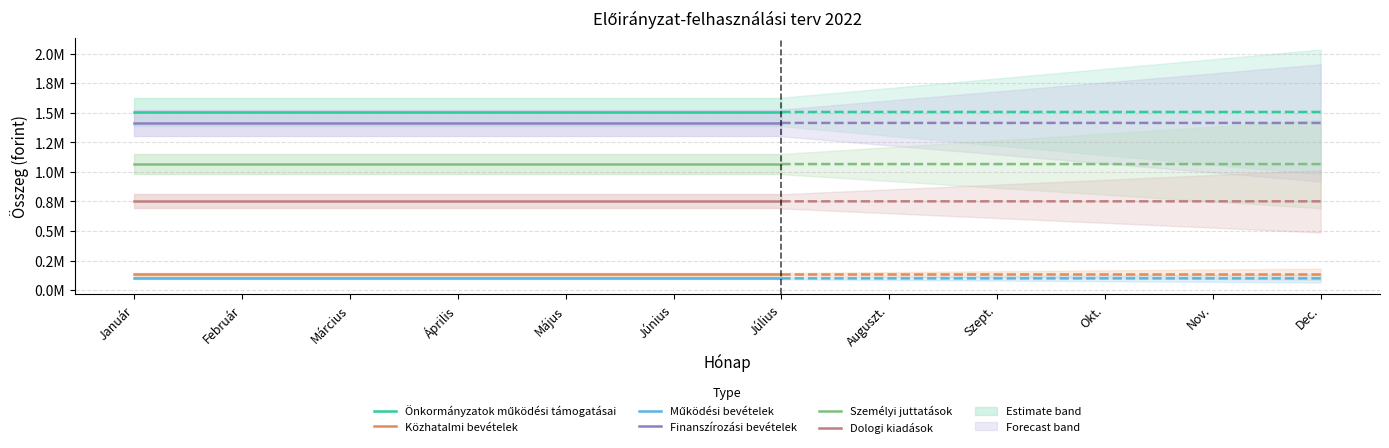

Which series has the largest total across all categories?

Önkormányzatok működési támogatásai